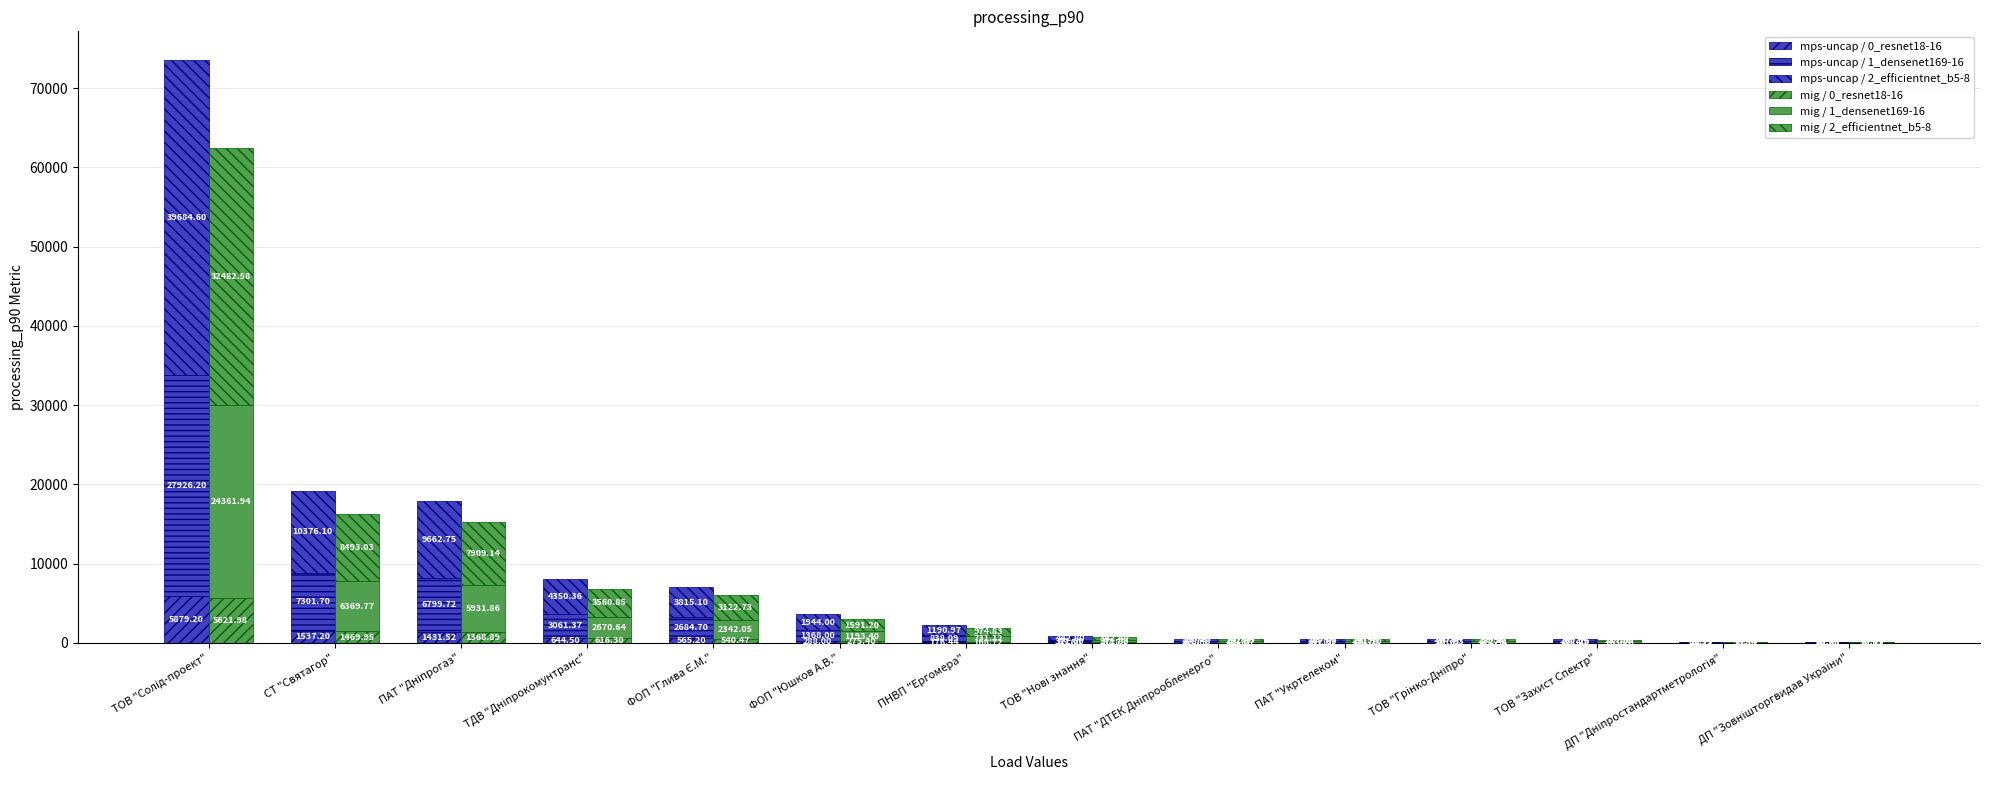

Reading left to right, what are all the values shown in this chart?

mps-uncap / 0_resnet18-16: ТОВ "Солід-проект"=5879.2	СТ "Святагор"=1537.2	ПАТ "Дніпрогаз"=1431.5	ТДВ "Дніпрокомунтранс"=644.5	ФОП "Глива Є.М."=565.2	ФОП "Юшков А.В."=288.0	ПНВП "Ергомера"=176.4	ТОВ "Нові знання"=65.6	ПАТ "ДТЕК Дніпрообленерго"=43.9	ПАТ "Укртелеком"=43.7	ТОВ "Грінко-Дніпро"=41.6	ТОВ "Захист Спектр"=39.4	ДП "Дніпростандартметрологія"=13.7	ДП "Зовнішторгвидав України"=12.7
mps-uncap / 1_densenet169-16: ТОВ "Солід-проект"=27926.2	СТ "Святагор"=7301.7	ПАТ "Дніпрогаз"=6799.7	ТДВ "Дніпрокомунтранс"=3061.4	ФОП "Глива Є.М."=2684.7	ФОП "Юшков А.В."=1368.0	ПНВП "Ергомера"=838.1	ТОВ "Нові знання"=311.6	ПАТ "ДТЕК Дніпрообленерго"=208.5	ПАТ "Укртелеком"=207.6	ТОВ "Грінко-Дніпро"=197.6	ТОВ "Захист Спектр"=187.1	ДП "Дніпростандартметрологія"=65.1	ДП "Зовнішторгвидав України"=60.3
mps-uncap / 2_efficientnet_b5-8: ТОВ "Солід-проект"=39684.6	СТ "Святагор"=10376.1	ПАТ "Дніпрогаз"=9662.8	ТДВ "Дніпрокомунтранс"=4350.4	ФОП "Глива Є.М."=3815.1	ФОП "Юшков А.В."=1944.0	ПНВП "Ергомера"=1191.0	ТОВ "Нові знання"=442.8	ПАТ "ДТЕК Дніпрообленерго"=296.3	ПАТ "Укртелеком"=295.0	ТОВ "Грінко-Дніпро"=280.8	ТОВ "Захист Спектр"=265.9	ДП "Дніпростандартметрологія"=92.5	ДП "Зовнішторгвидав України"=85.6
mig / 0_resnet18-16: ТОВ "Солід-проект"=5622.0	СТ "Святагор"=1469.9	ПАТ "Дніпрогаз"=1368.9	ТДВ "Дніпрокомунтранс"=616.3	ФОП "Глива Є.М."=540.5	ФОП "Юшков А.В."=275.4	ПНВП "Ергомера"=168.7	ТОВ "Нові знання"=62.7	ПАТ "ДТЕК Дніпрообленерго"=42.0	ПАТ "Укртелеком"=41.8	ТОВ "Грінко-Дніпро"=39.8	ТОВ "Захист Спектр"=37.7	ДП "Дніпростандартметрологія"=13.1	ДП "Зовнішторгвидав України"=12.1
mig / 1_densenet169-16: ТОВ "Солід-проект"=24361.9	СТ "Святагор"=6369.8	ПАТ "Дніпрогаз"=5931.9	ТДВ "Дніпрокомунтранс"=2670.6	ФОП "Глива Є.М."=2342.0	ФОП "Юшков А.В."=1193.4	ПНВП "Ергомера"=731.1	ТОВ "Нові знання"=271.8	ПАТ "ДТЕК Дніпрообленерго"=181.9	ПАТ "Укртелеком"=181.1	ТОВ "Грінко-Дніпро"=172.4	ТОВ "Захист Спектр"=163.3	ДП "Дніпростандартметрологія"=56.8	ДП "Зовнішторгвидав України"=52.6
mig / 2_efficientnet_b5-8: ТОВ "Солід-проект"=32482.6	СТ "Святагор"=8493.0	ПАТ "Дніпрогаз"=7909.1	ТДВ "Дніпрокомунтранс"=3560.9	ФОП "Глива Є.М."=3122.7	ФОП "Юшков А.В."=1591.2	ПНВП "Ергомера"=974.8	ТОВ "Нові знання"=362.4	ПАТ "ДТЕК Дніпрообленерго"=242.5	ПАТ "Укртелеком"=241.5	ТОВ "Грінко-Дніпро"=229.9	ТОВ "Захист Спектр"=217.7	ДП "Дніпростандартметрологія"=75.7	ДП "Зовнішторгвидав України"=70.1